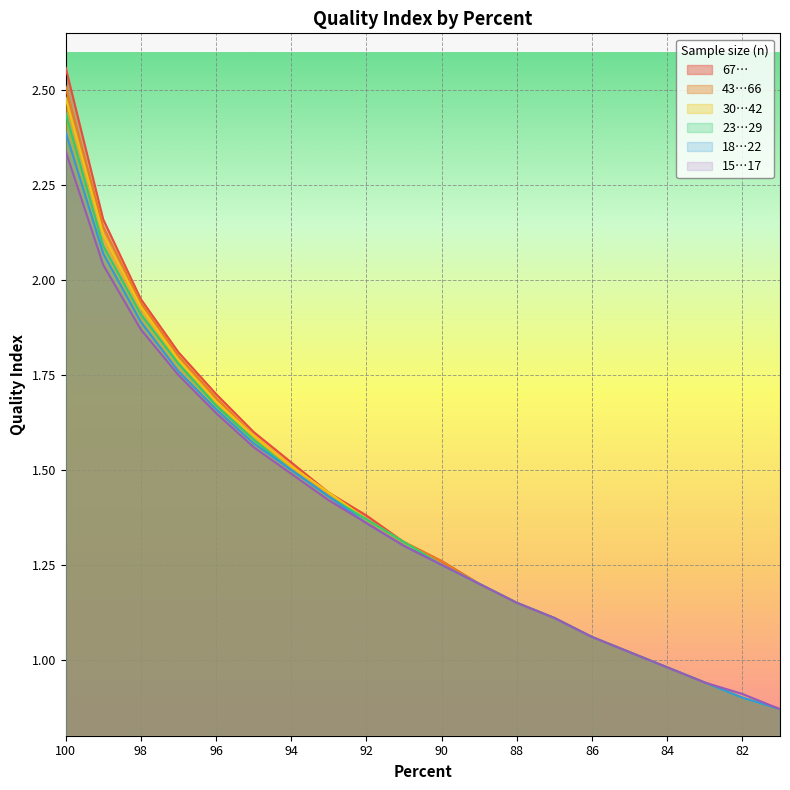

What is the average value of the 23…29 series?

1.4